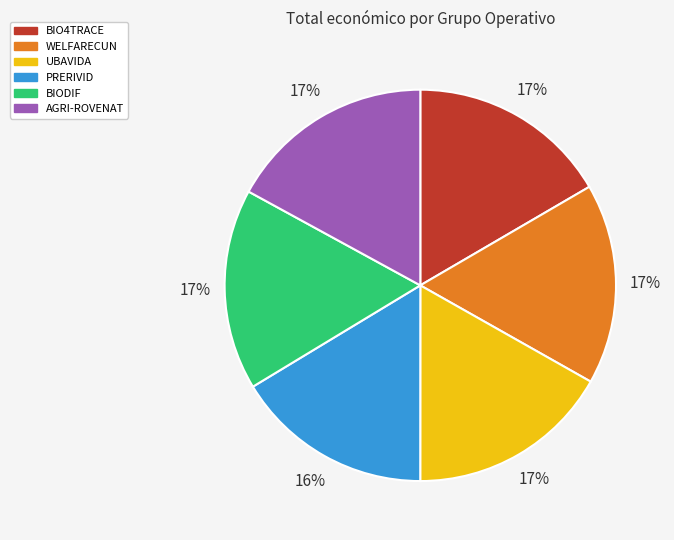

How many segments does this pie chart have?

6